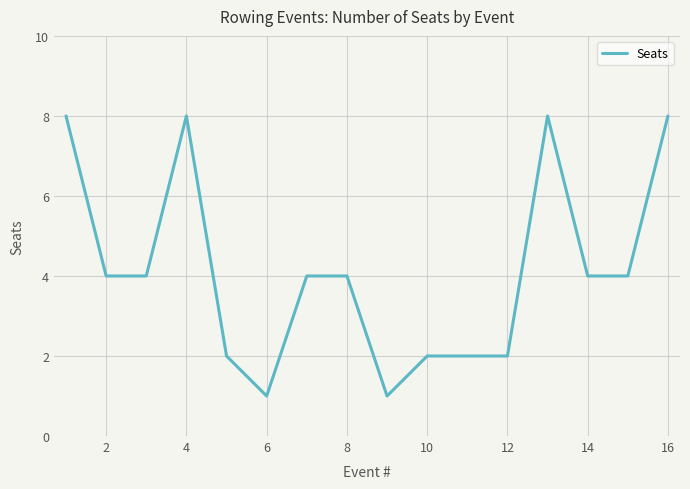

What is the minimum value shown in the chart?

1